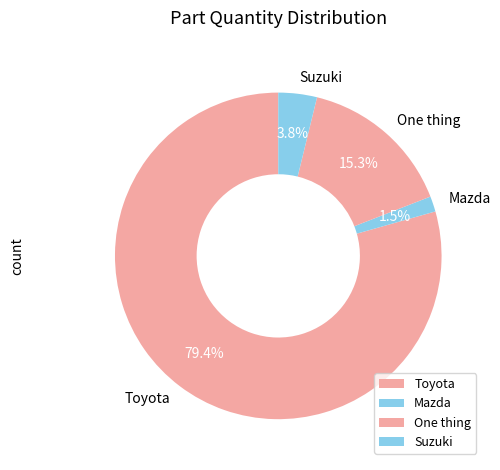

Rank the categories by value from lowest to highest.

Mazda, Suzuki, One thing, Toyota